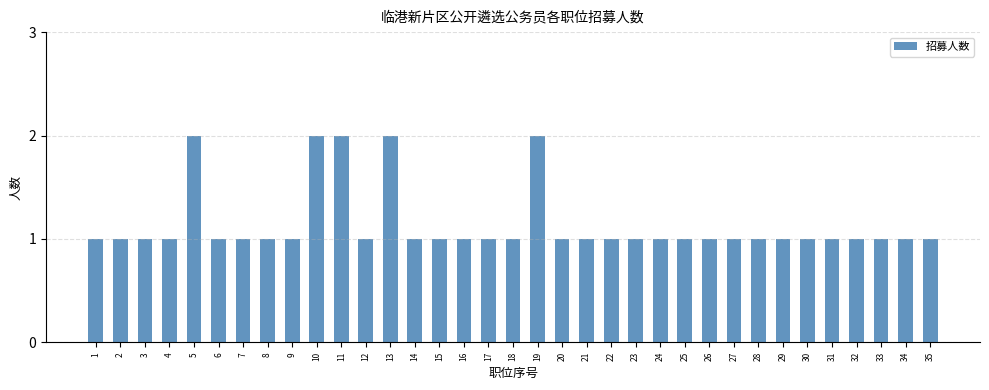

What is the sum of the values at 26 and 12?

2